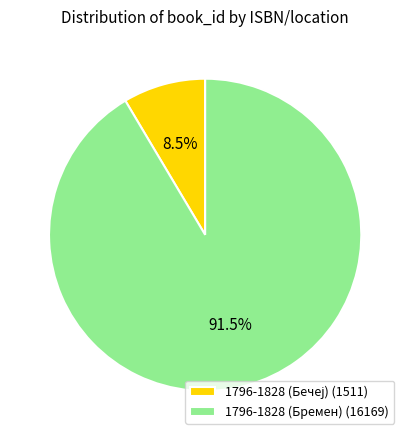

What percentage is NOT represented by 1796-1828 (Бремен) (16169)?

8.5%